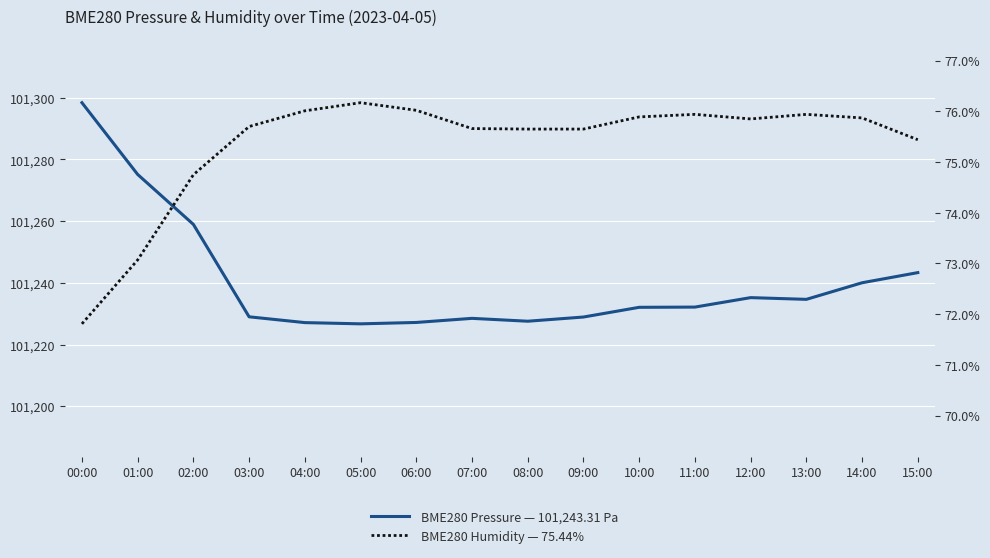

At how many categories does at least one series exceed 64842?

16